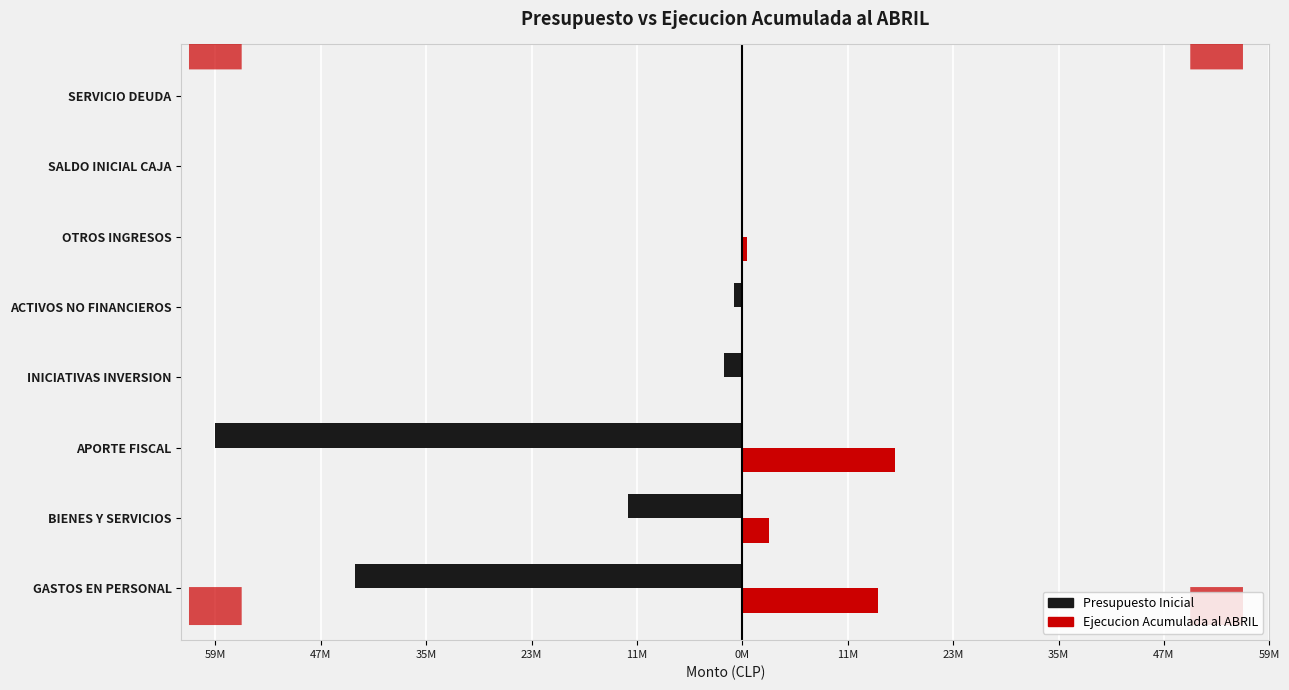

What are all the series names shown in the legend?

Presupuesto Inicial, Ejecucion Acumulada al ABRIL